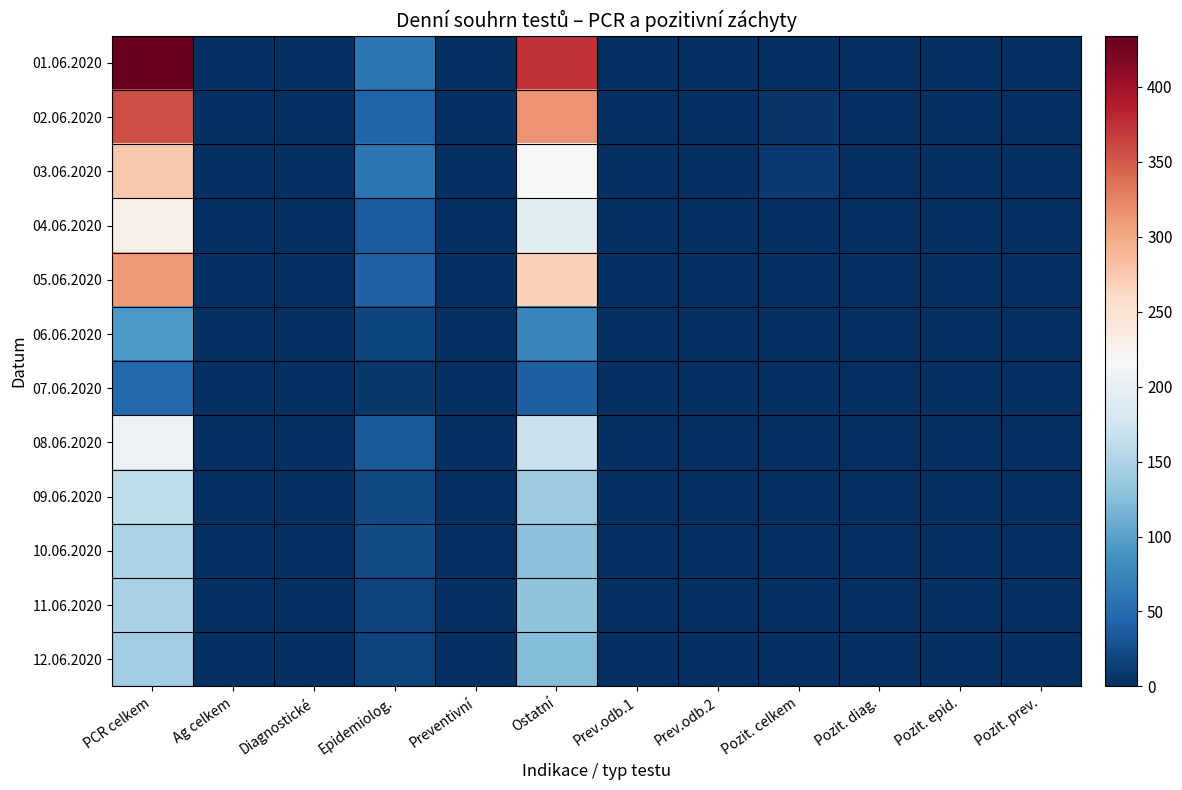

How many data points does each series have?

12